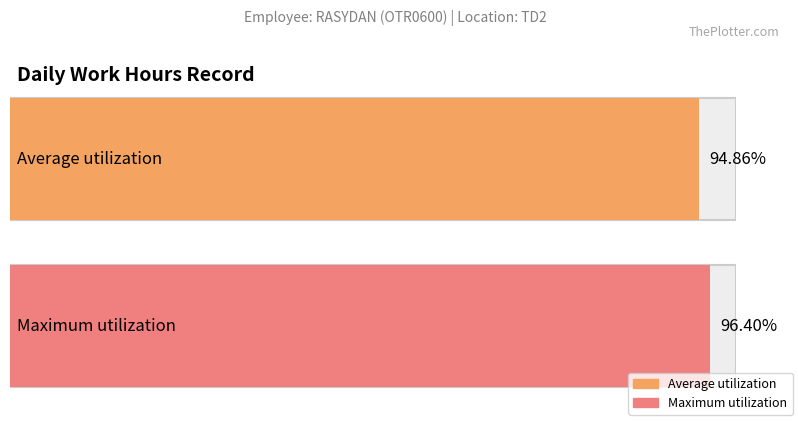

Does the chart contain any negative values?

No